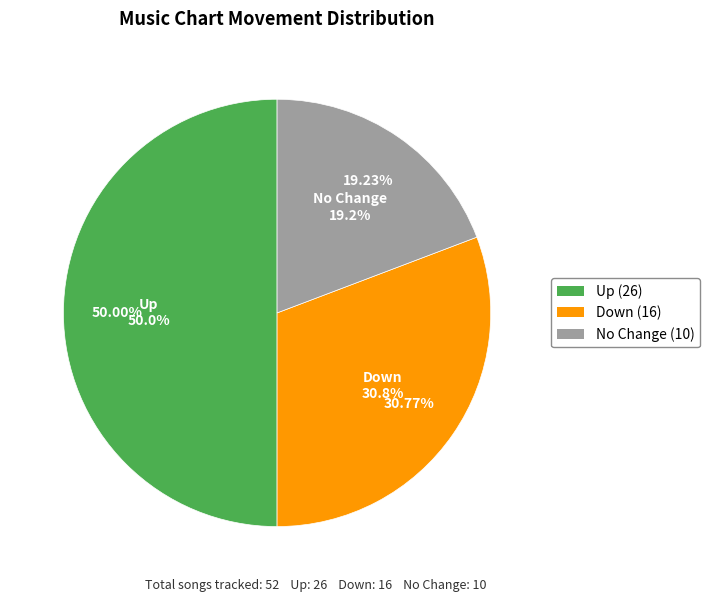

What percentage is the - slice, to the nearest percent?

19%